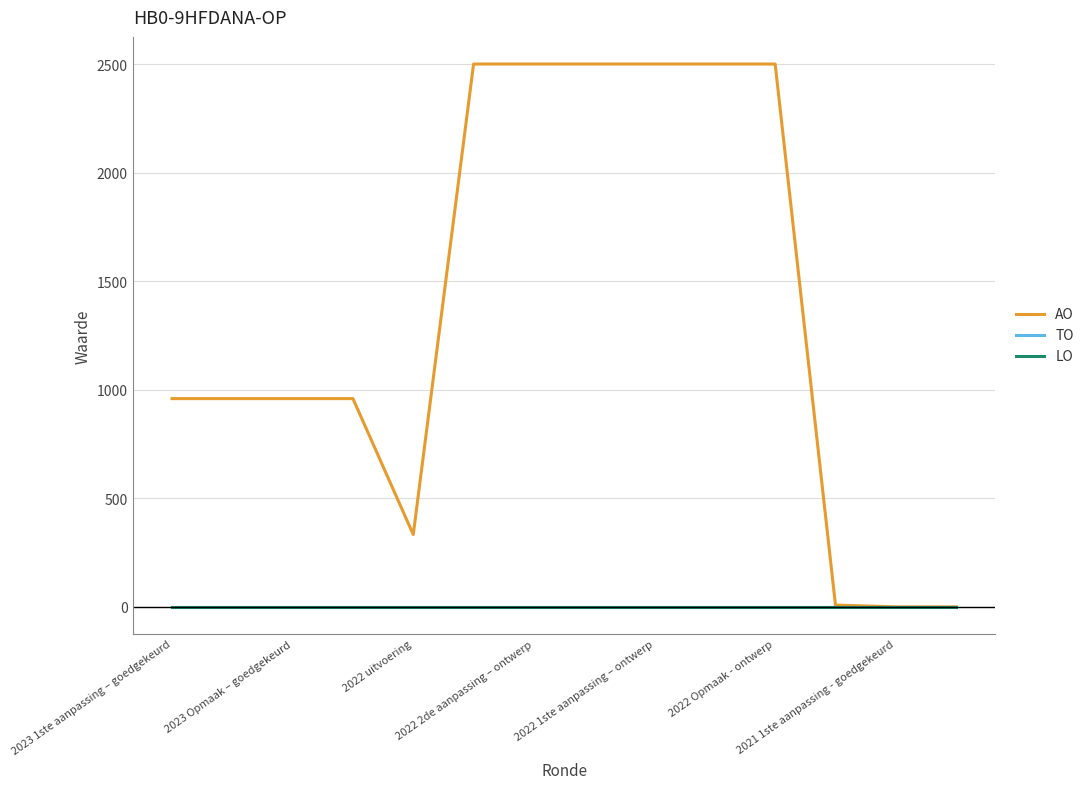

Does the chart display data point markers on the line(s)?

No